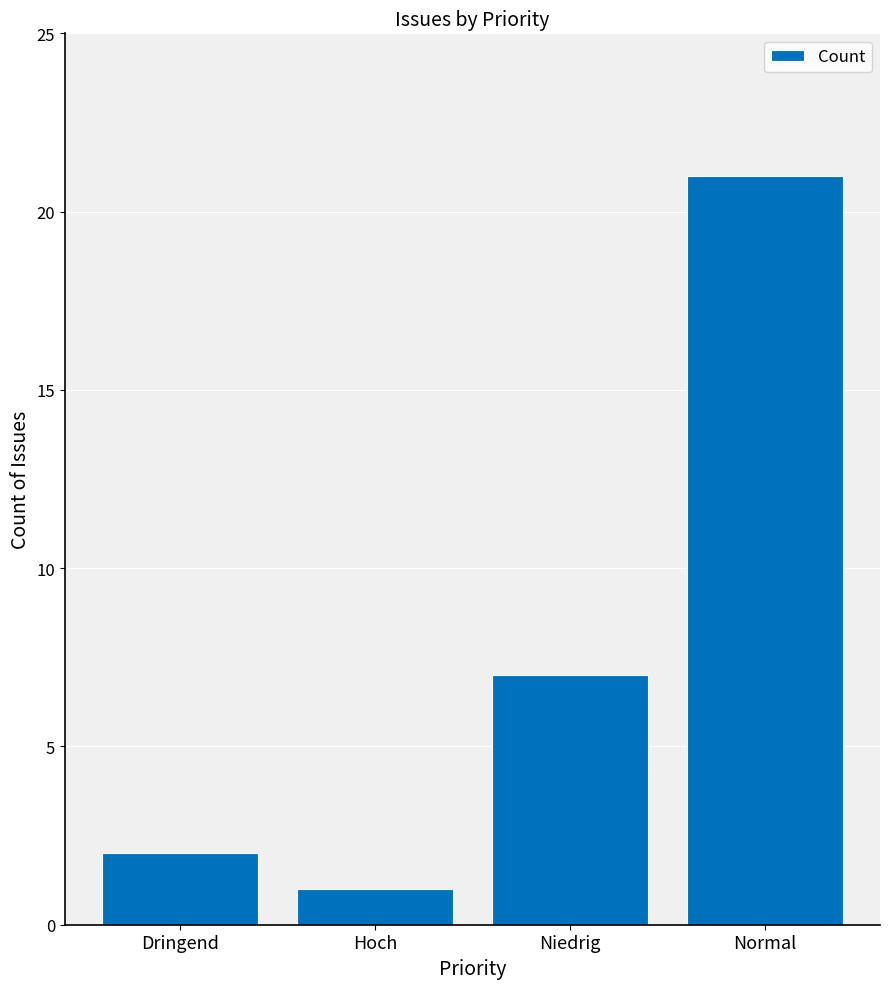

Reading left to right, list all the values displayed in this chart.

Dringend=2	Hoch=1	Niedrig=7	Normal=21